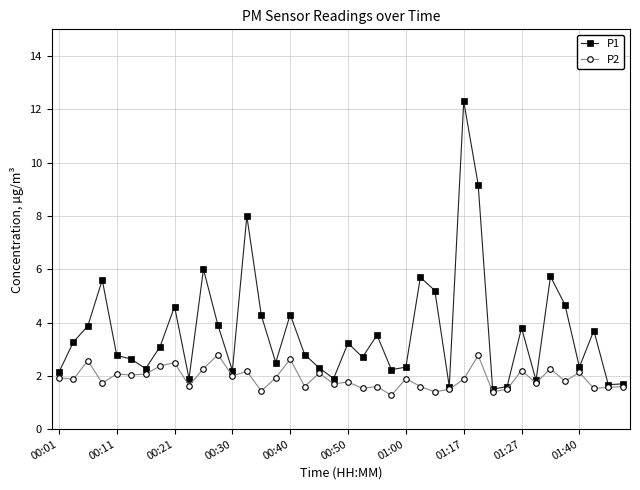

What is the greatest value displayed?

12.3